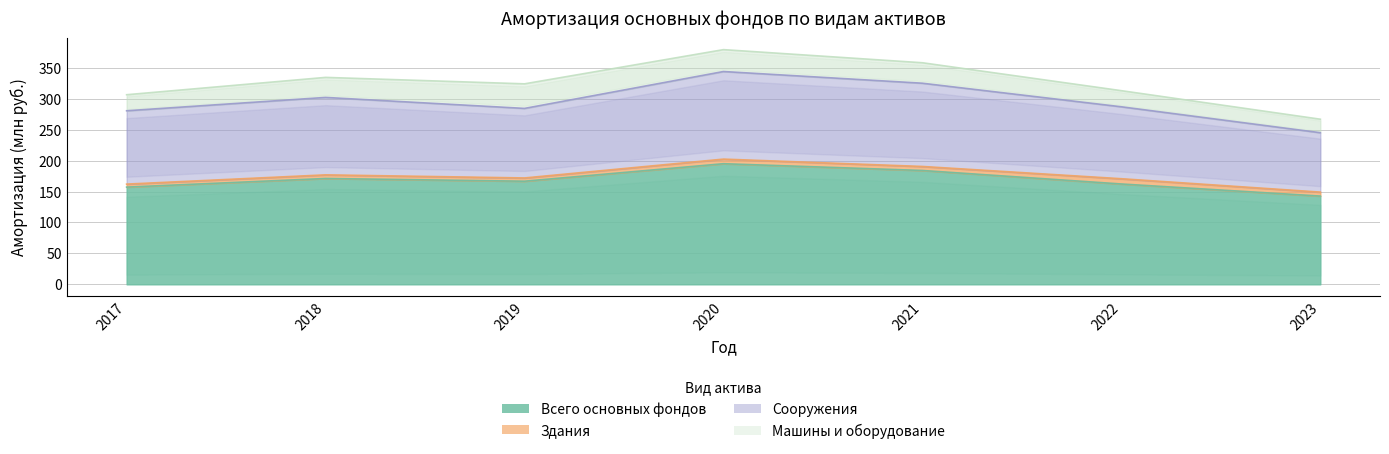

How many data points does each series have?

7